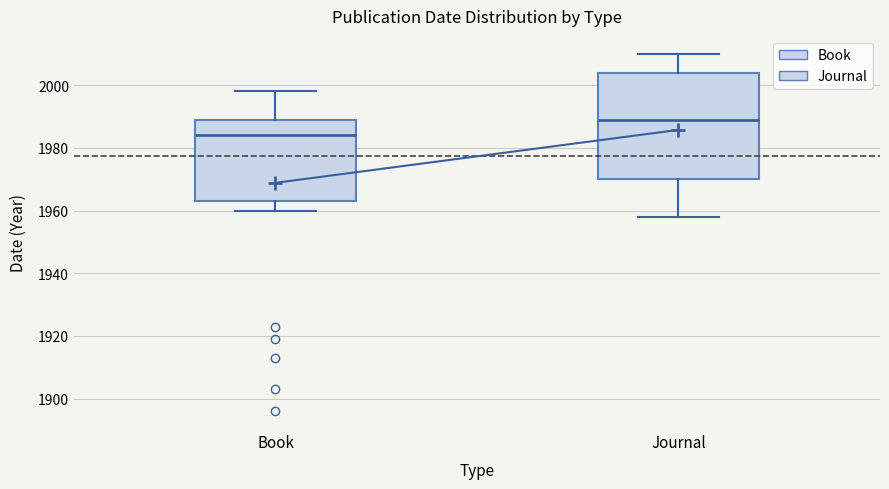

Which box has the highest median line?

Journal